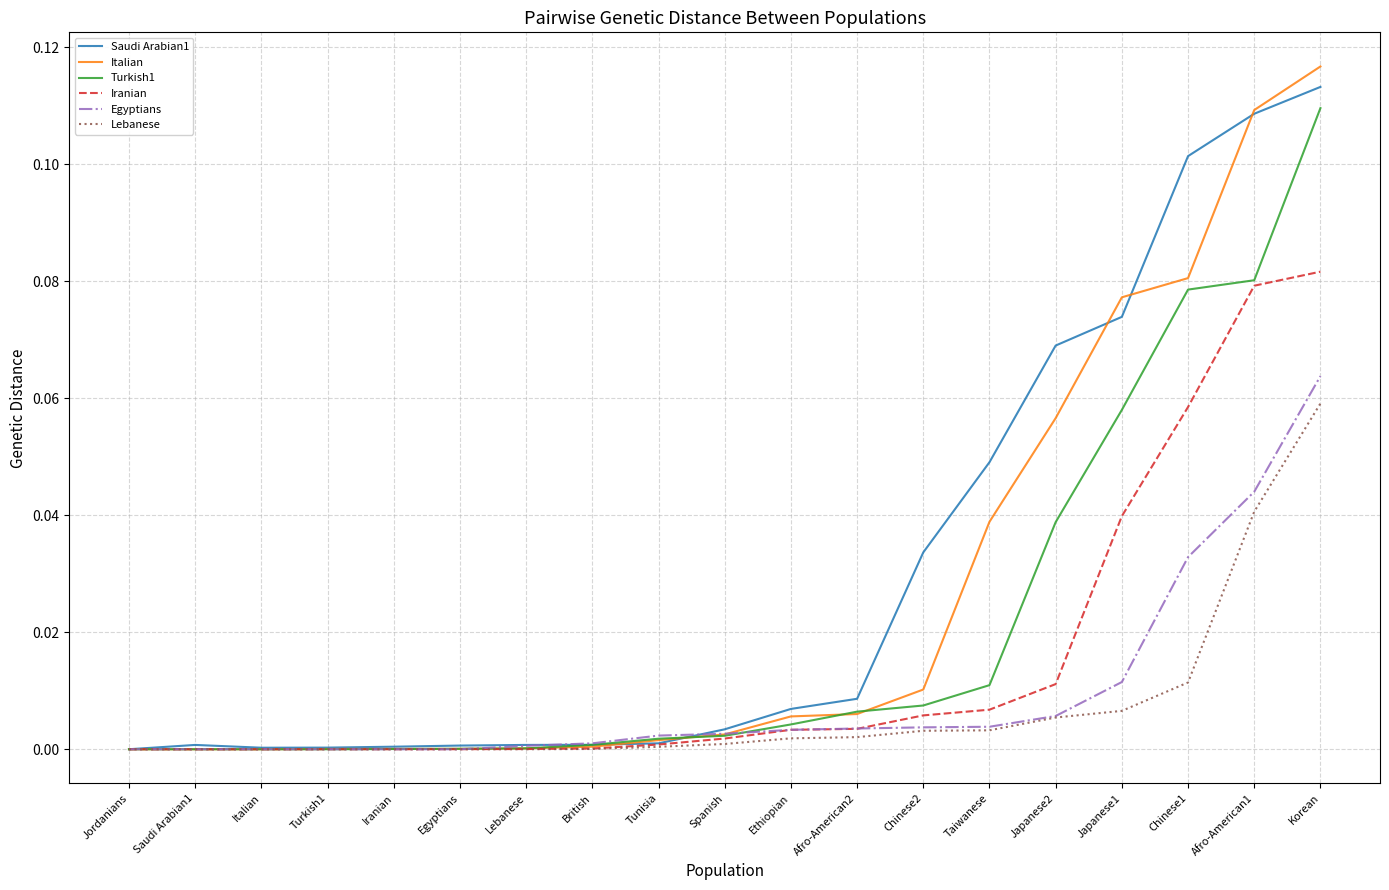

Is the value of Egyptians at Taiwanese greater than the value of Saudi Arabian1 at Lebanese?

Yes